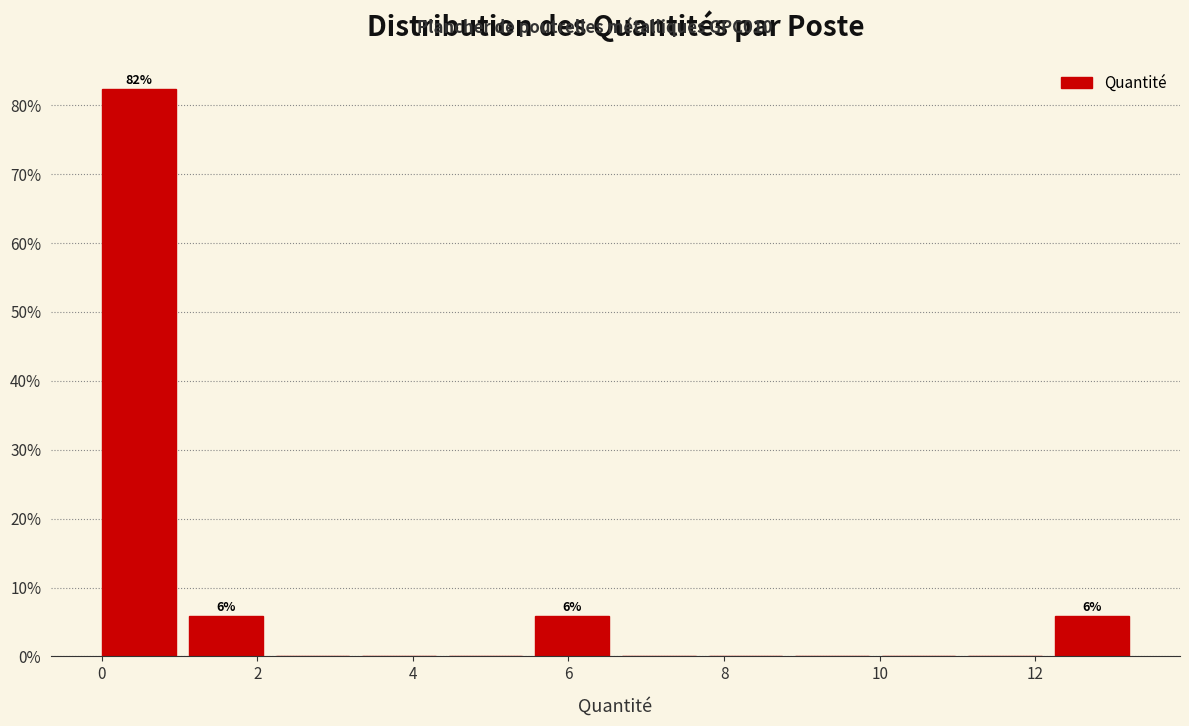

Over which range of the x-axis is the bar tallest?

0.0 to 1.2